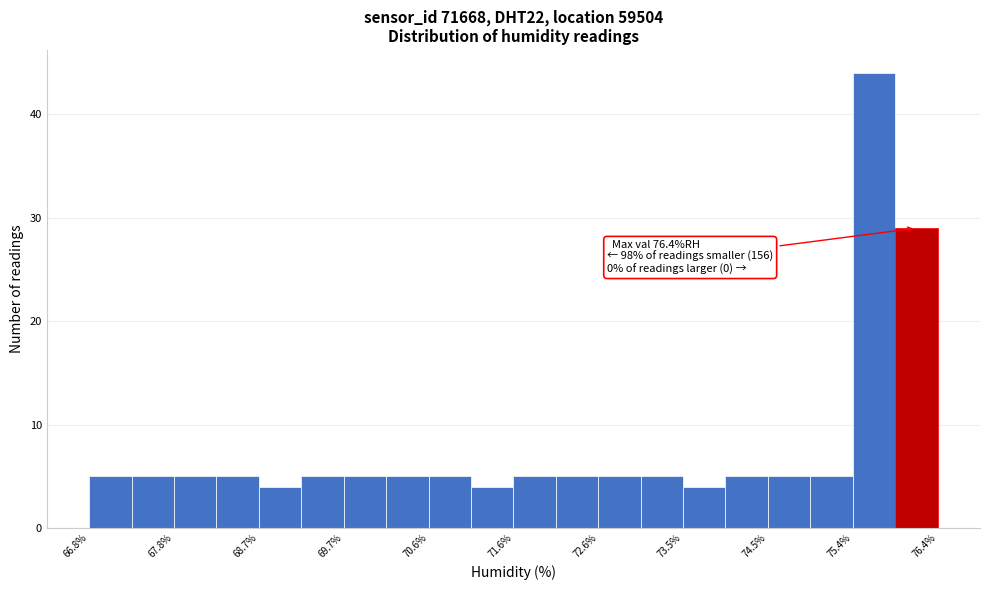

Which range on the x-axis has the tallest bar?

75.44 to 75.92